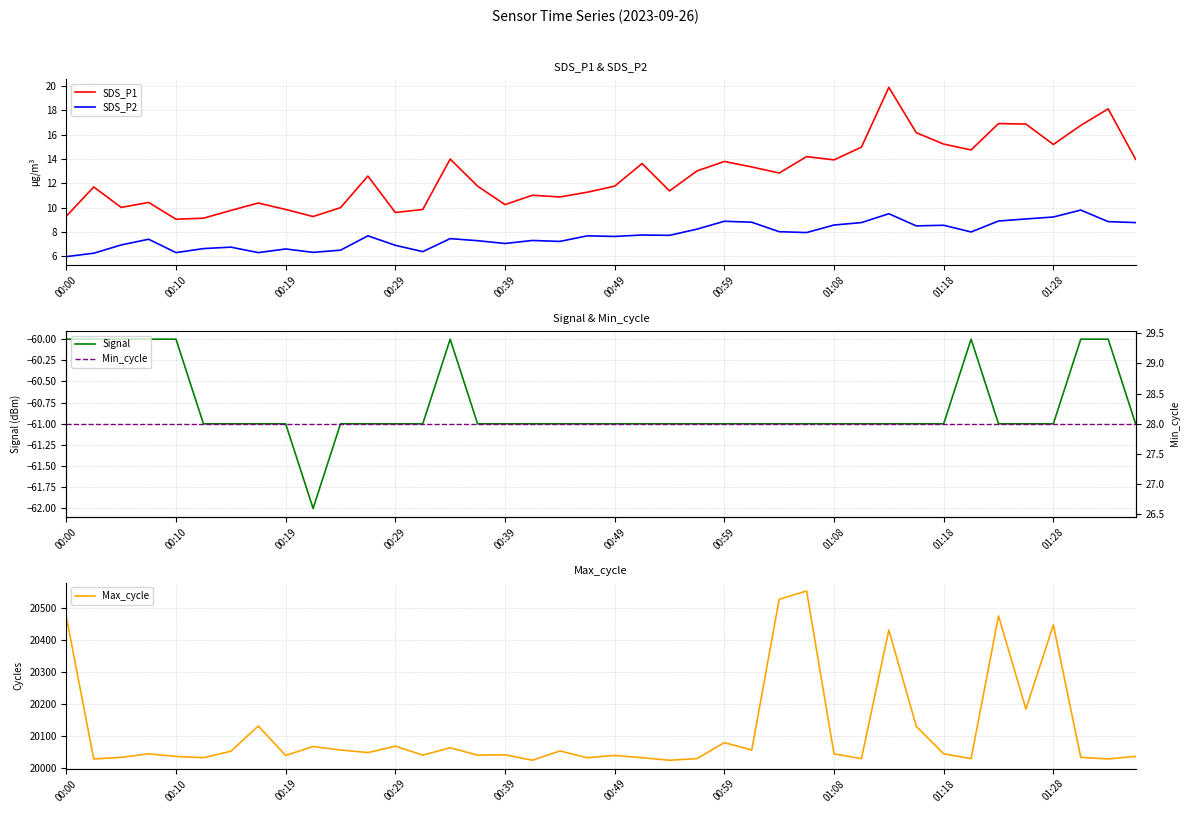

What is the maximum value for SDS_P2?

9.8